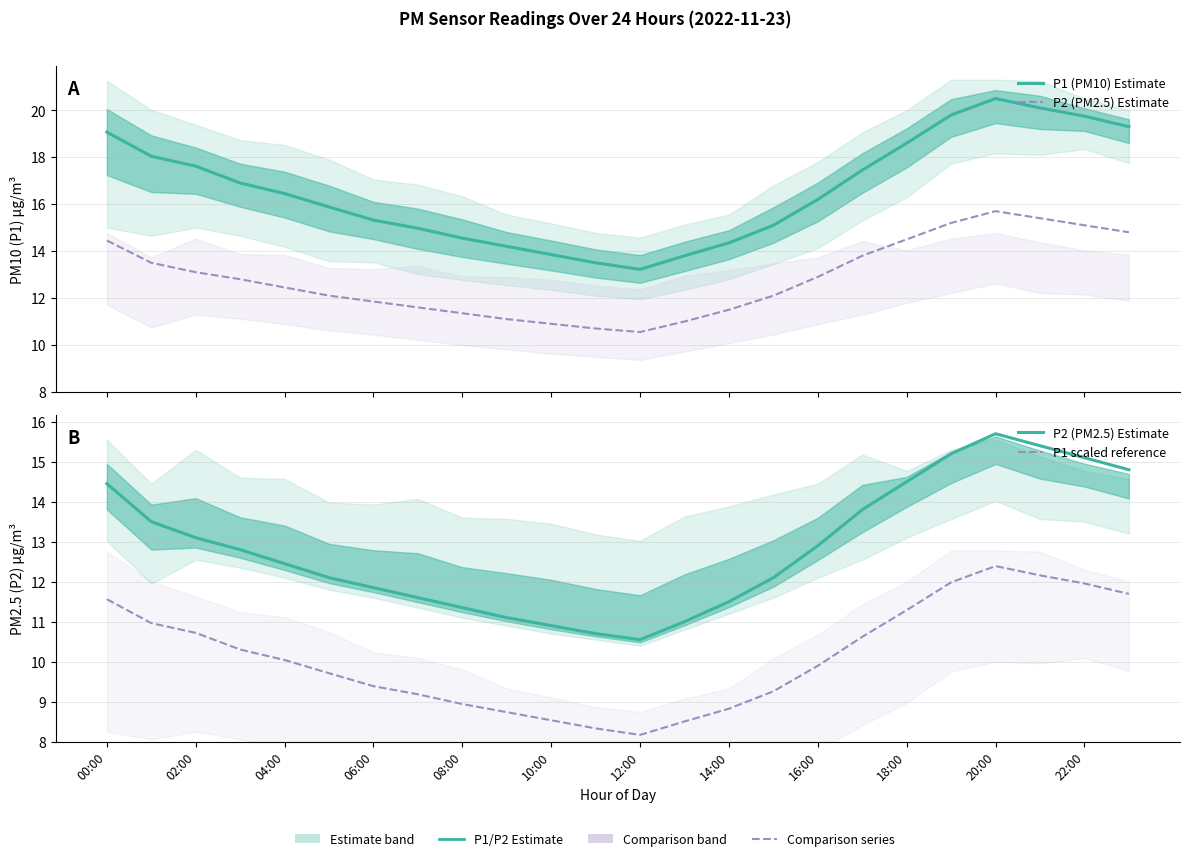

Reading right to left, transcribe all the data shown in this chart.

P1 (PM10) Estimate: 19.3	19.8	20.1	20.5	19.8	18.6	17.4	16.2	15.1	14.3	13.8	13.2	13.5	13.8	14.2	14.6	15.0	15.3	15.9	16.4	16.9	17.6	18.0	19.1
P2 (PM2.5) Estimate: 14.8	15.1	15.4	15.7	15.2	14.5	13.8	12.9	12.1	11.5	11.0	10.6	10.7	10.9	11.1	11.3	11.6	11.8	12.1	12.4	12.8	13.1	13.5	14.4
P1 scaled reference: 11.7	12.0	12.2	12.4	12.0	11.3	10.6	9.9	9.3	8.8	8.5	8.2	8.3	8.5	8.7	8.9	9.2	9.4	9.7	10.0	10.3	10.7	11.0	11.6